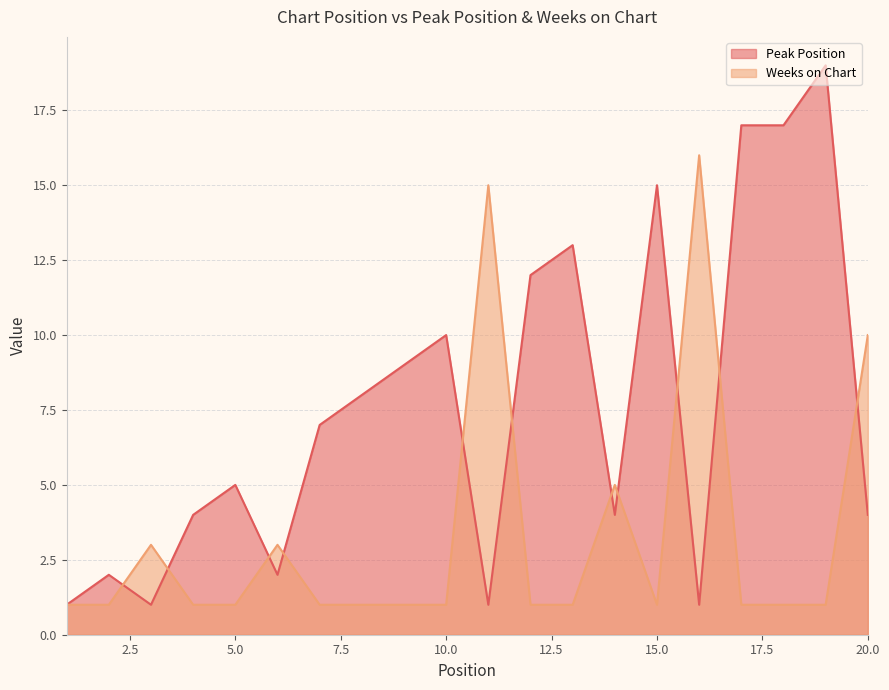

Which category has the highest value across all series?

19